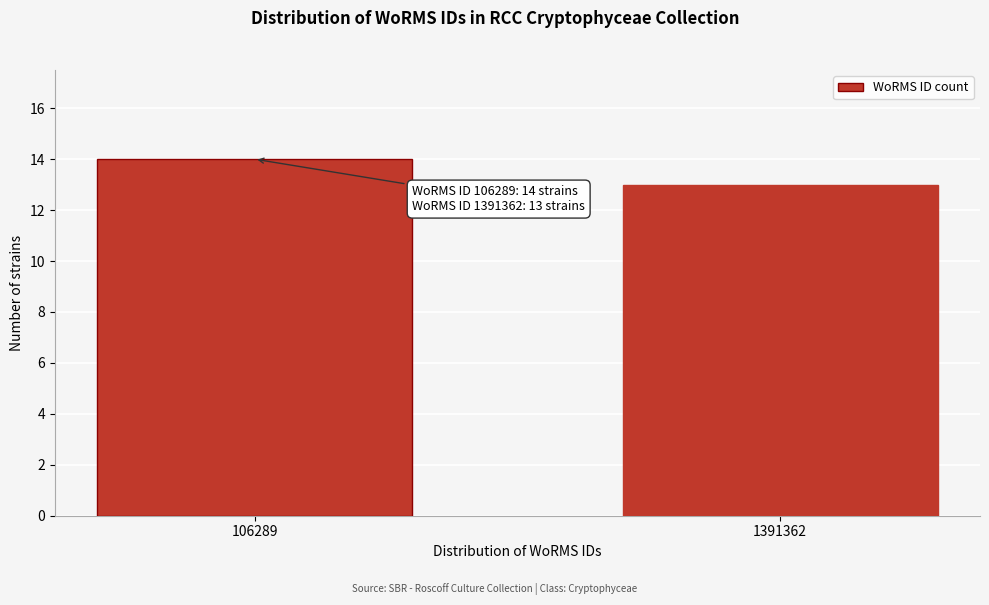

Reading right to left, extract all data points from this chart.

13	14